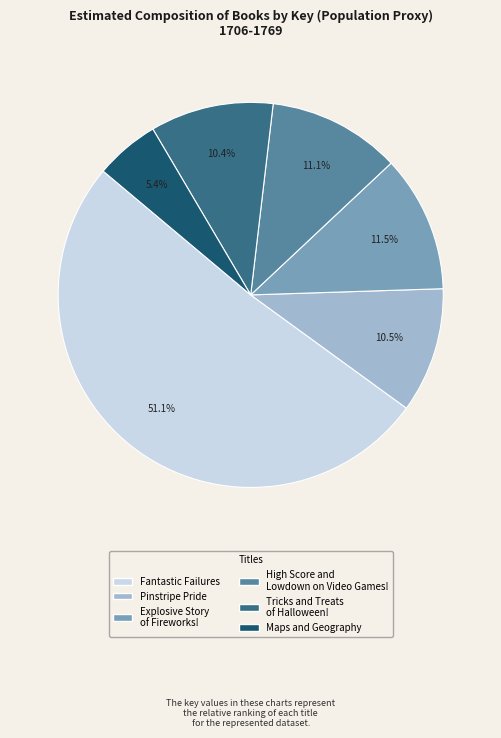

Combined, what portion of the pie is High Score and Lowdown on Video Games! and Tricks and Treats of Halloween!?

21.5%